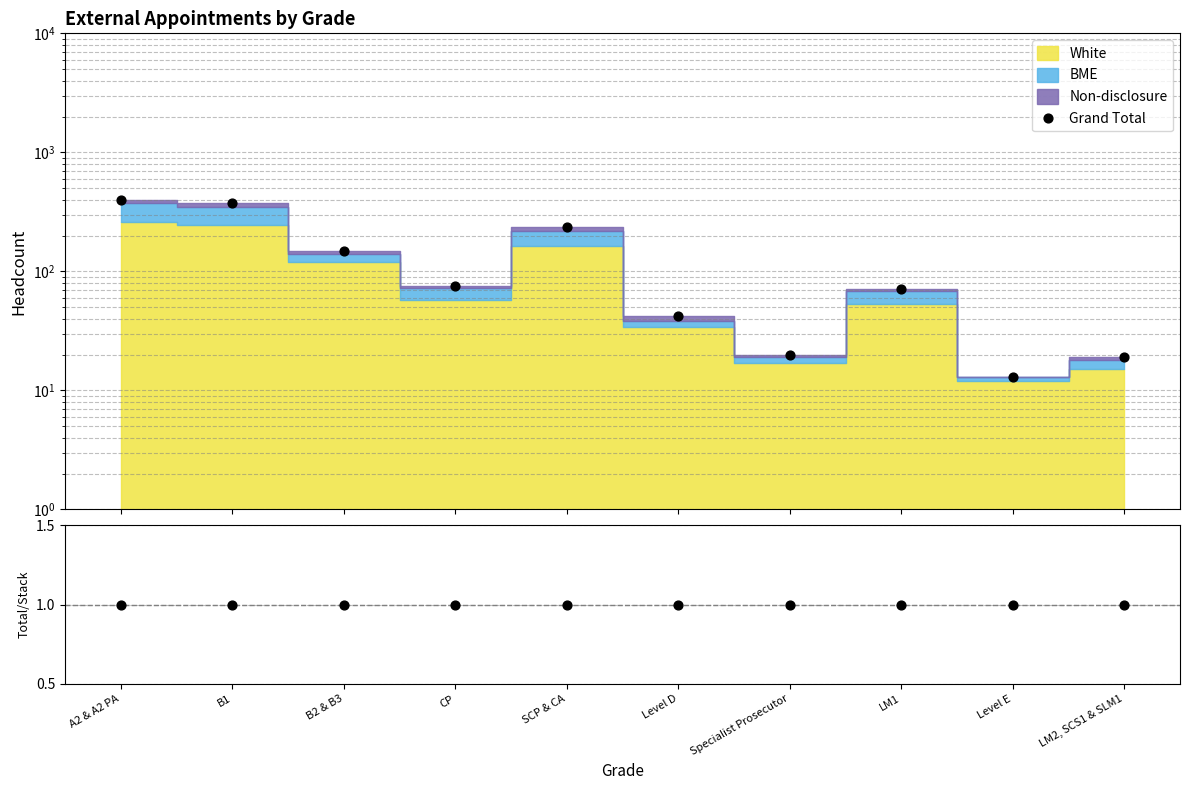

Which series reaches the maximum Y coordinate?

Grand Total